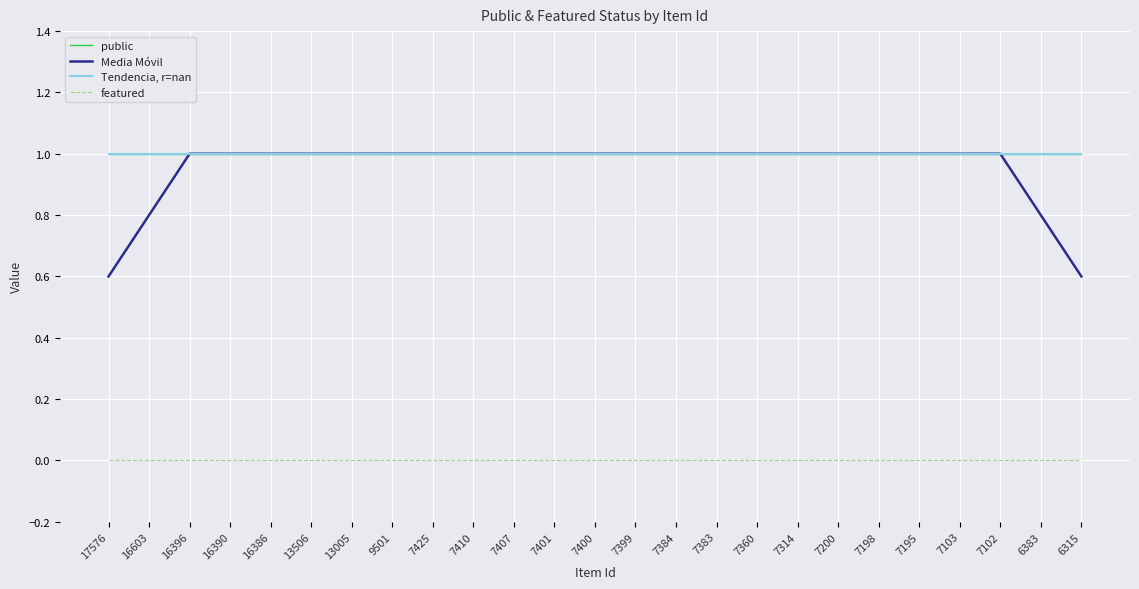

What is the total value across all series at 7383?

3.0